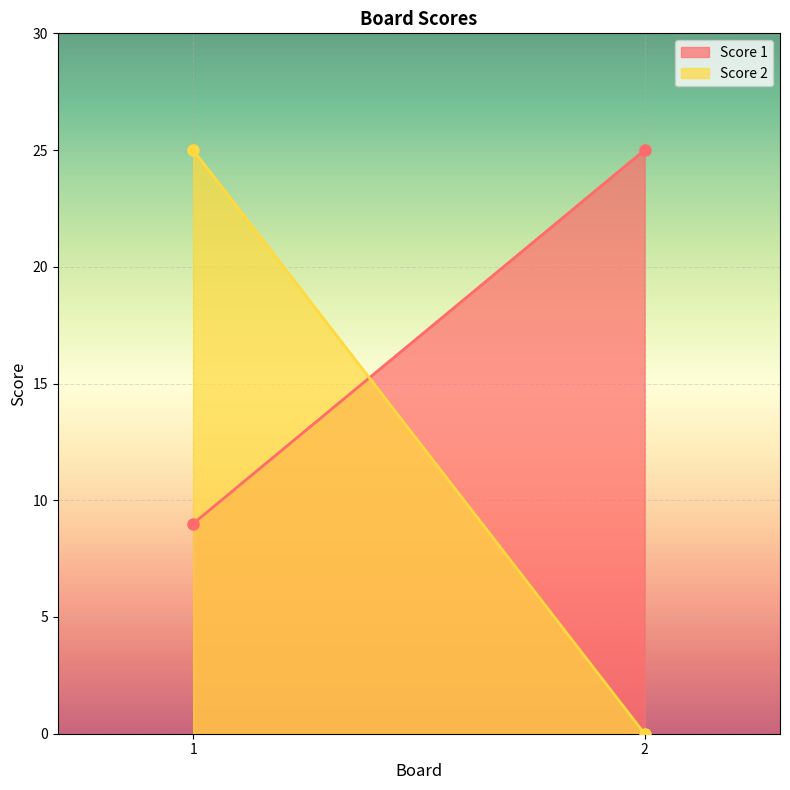

What is the highest value of the Score 2 series?

25